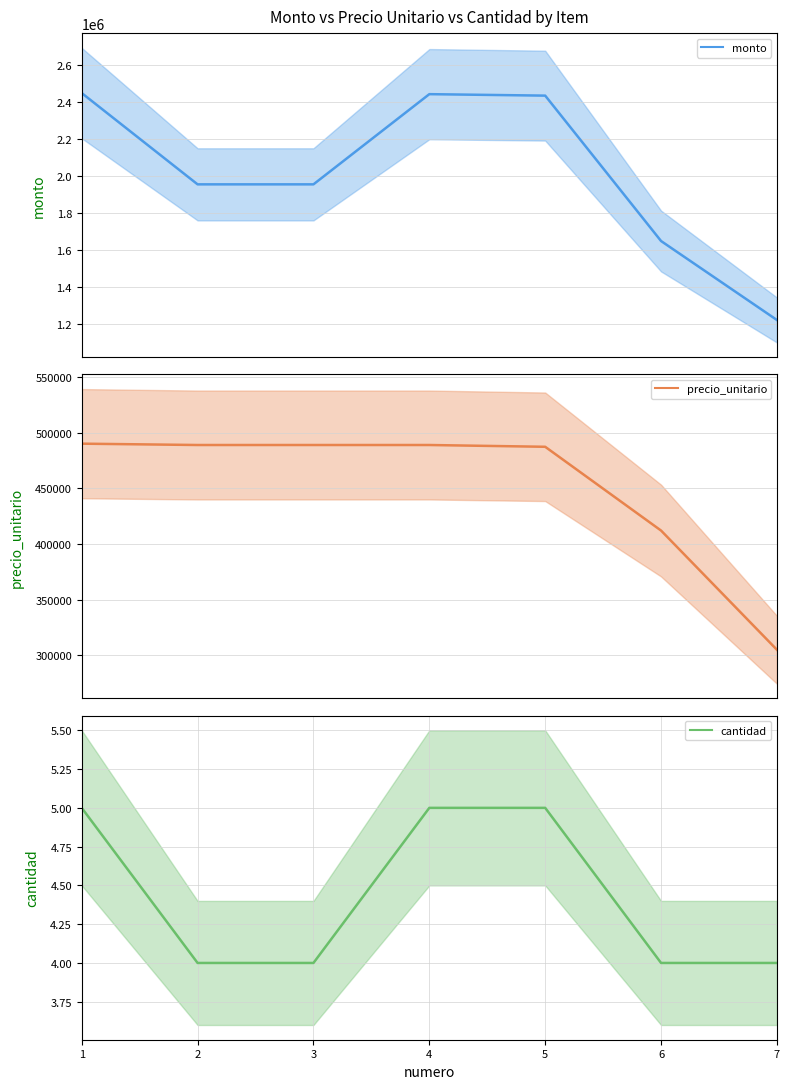

How many series are shown in this chart?

3